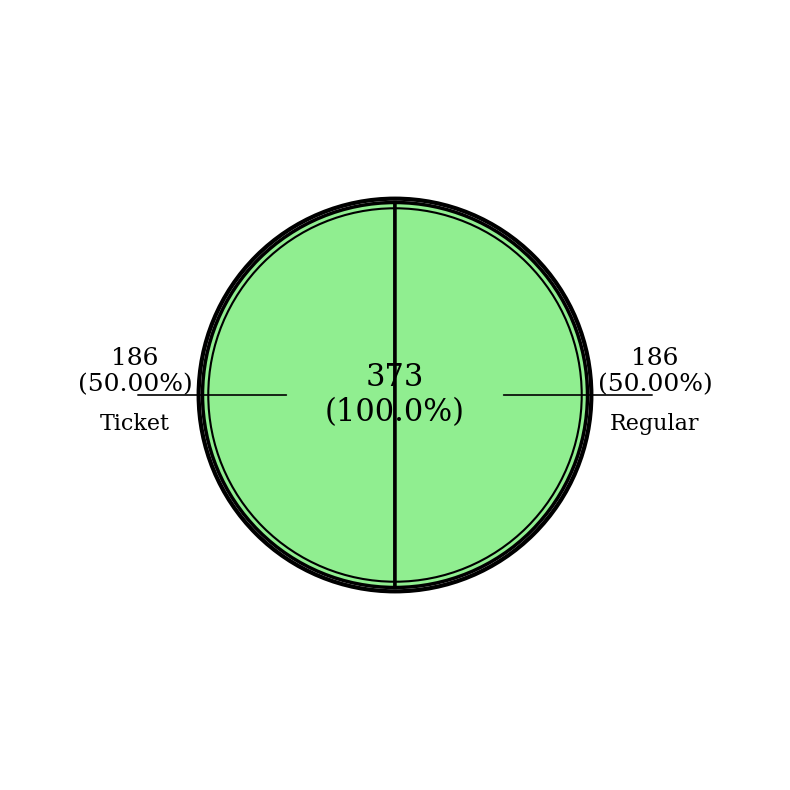

To the nearest percent, what is the average slice percentage?

50%